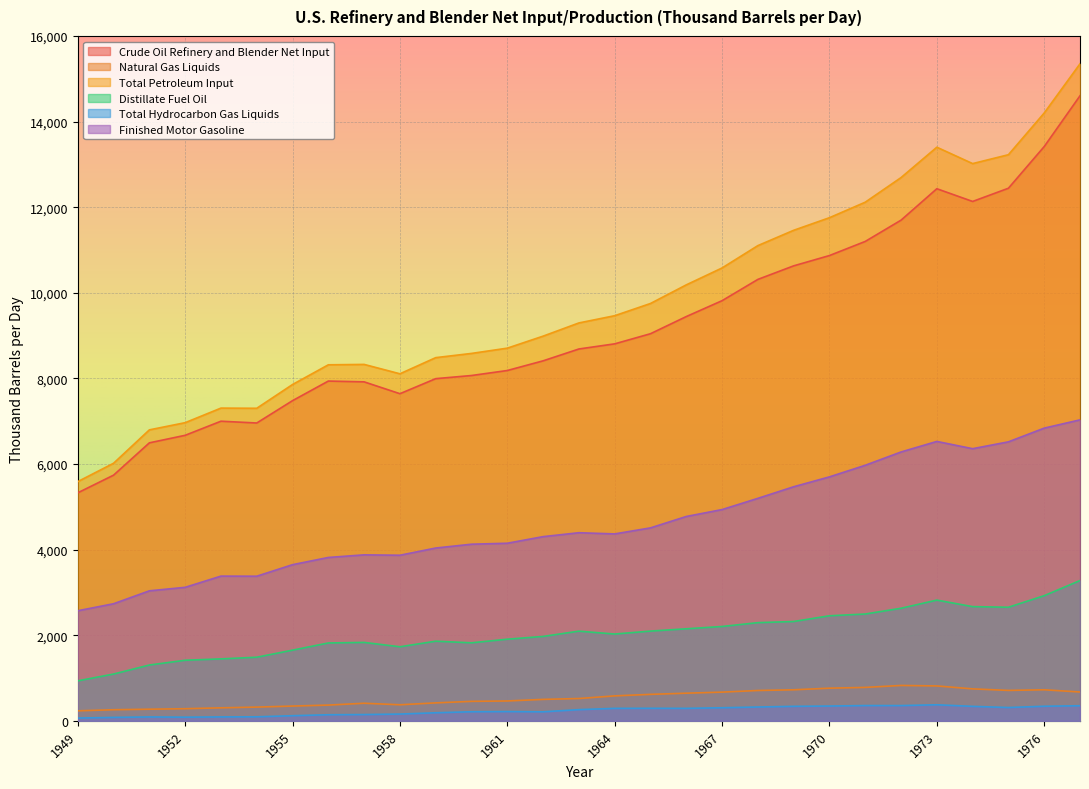

What are all the series names shown in the legend?

Crude Oil Refinery and Blender Net Input, Natural Gas Liquids, Total Petroleum Input, Distillate Fuel Oil, Total Hydrocarbon Gas Liquids, Finished Motor Gasoline